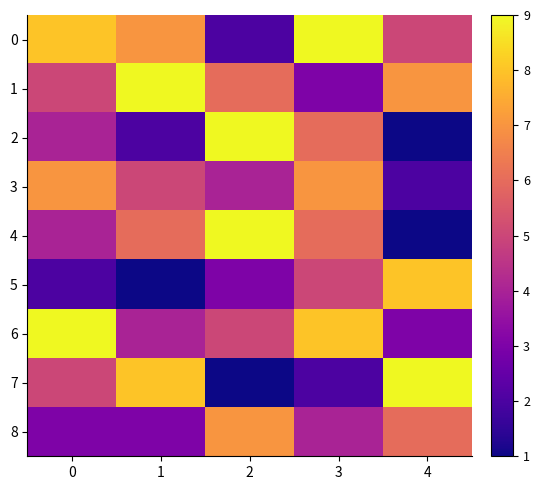

What is the spread (max minus min) of values at 4?

8